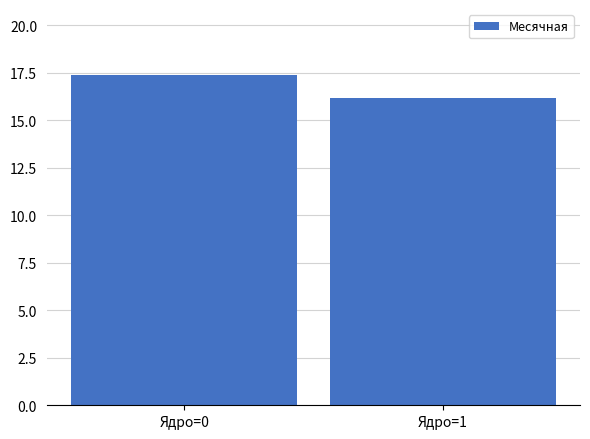

Which has a higher value, Ядро=1 or Ядро=0?

Ядро=0